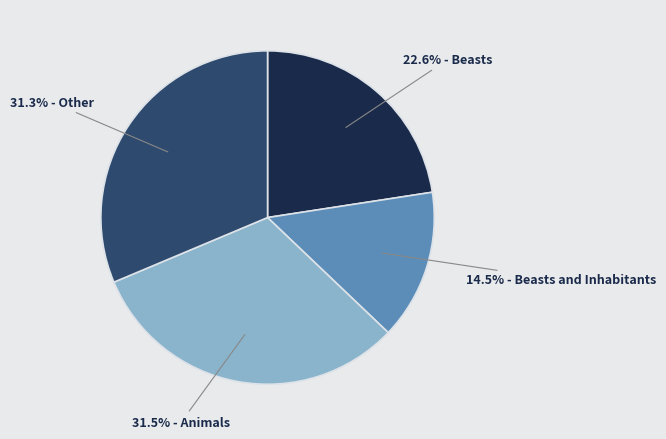

Count the number of slices in the pie.

4